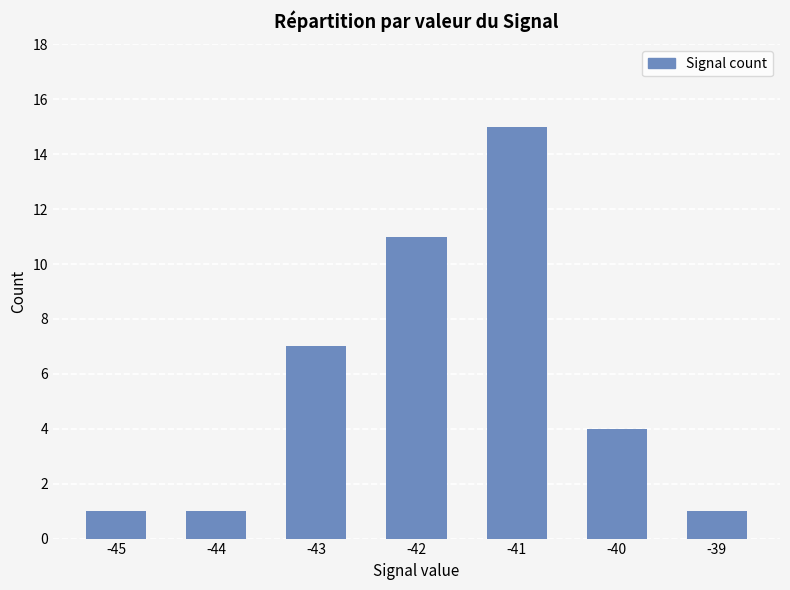

Reading right to left, extract all data points from this chart.

1	4	15	11	7	1	1